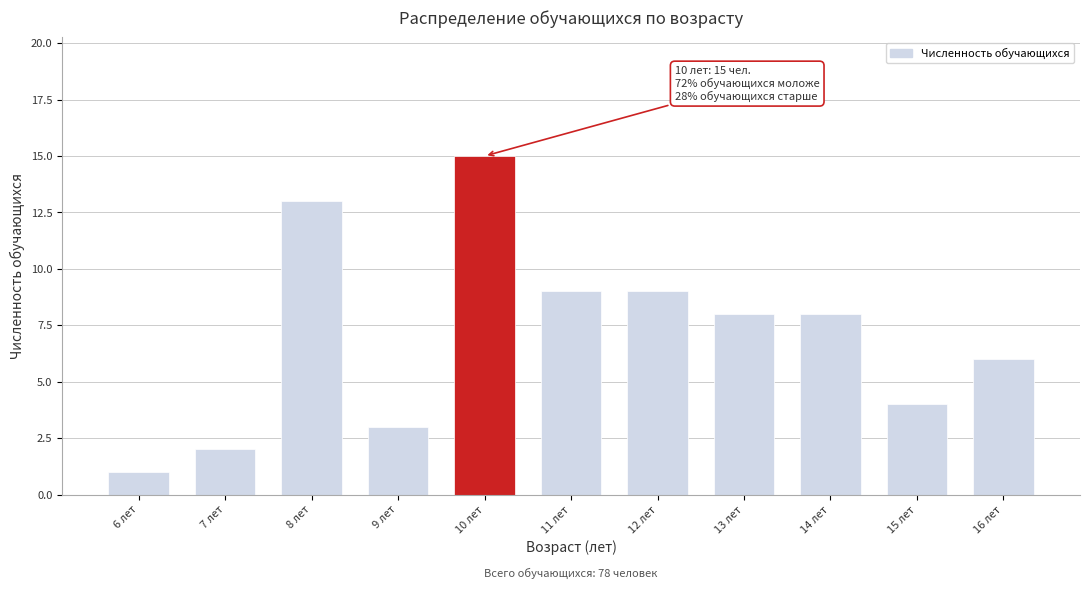

Reading left to right, transcribe all the data shown in this chart.

1	2	13	3	15	9	9	8	8	4	6